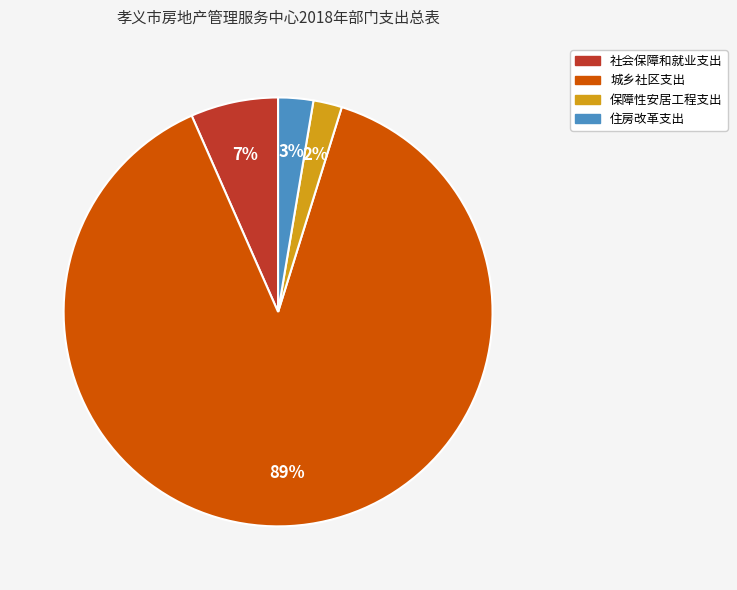

Is it true that 保障性安居工程支出 is 2% of the pie?

True